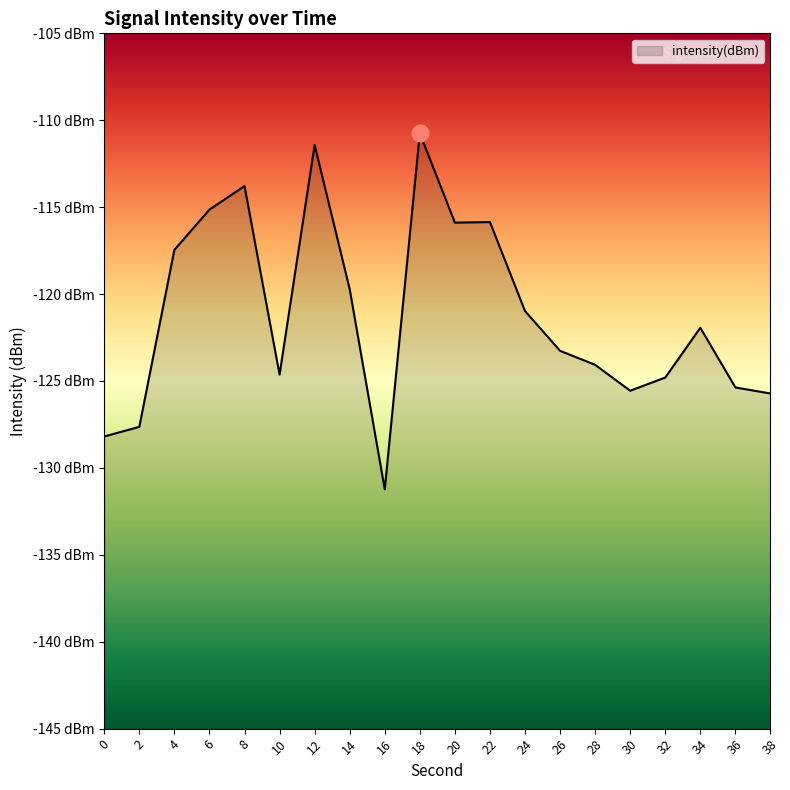

What is the greatest value displayed?

-110.8